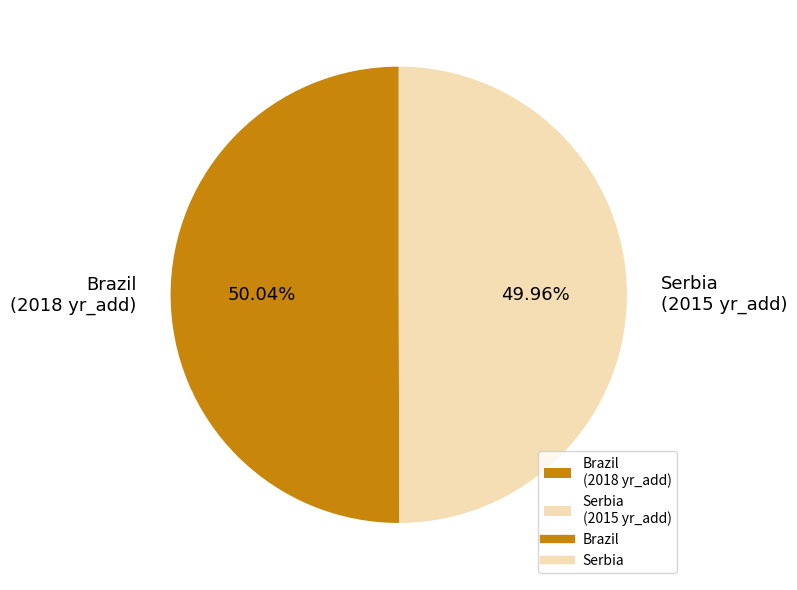

How many slices are in this pie chart?

2